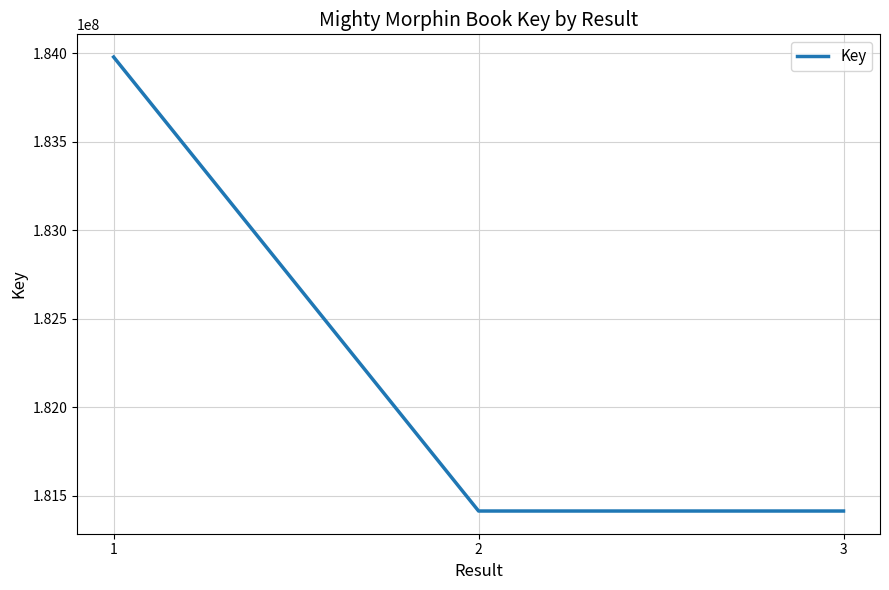

What is the ratio of the value at 1 to the value at 3?

1.0